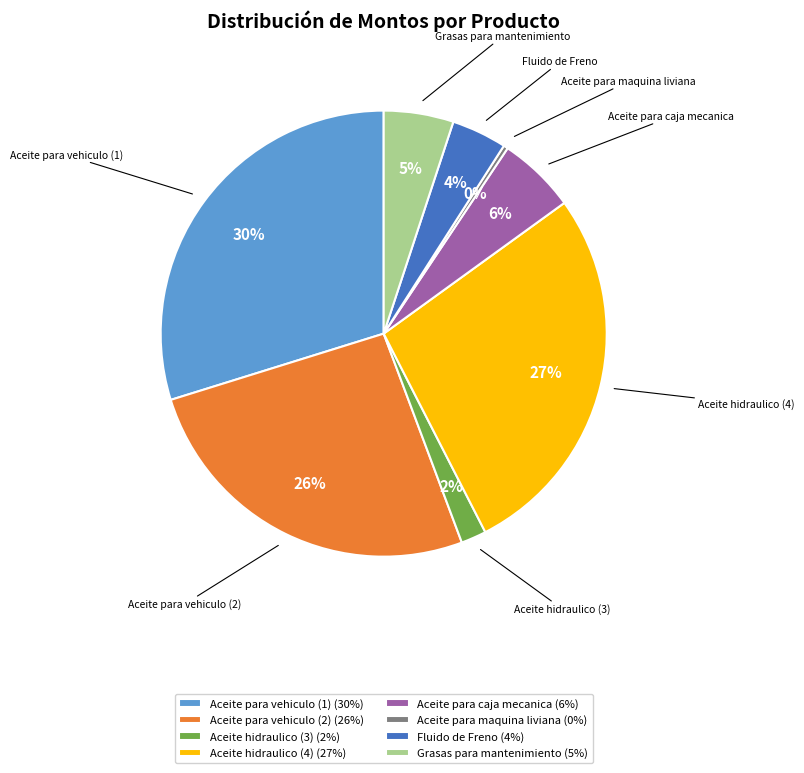

How many segments does this pie chart have?

8